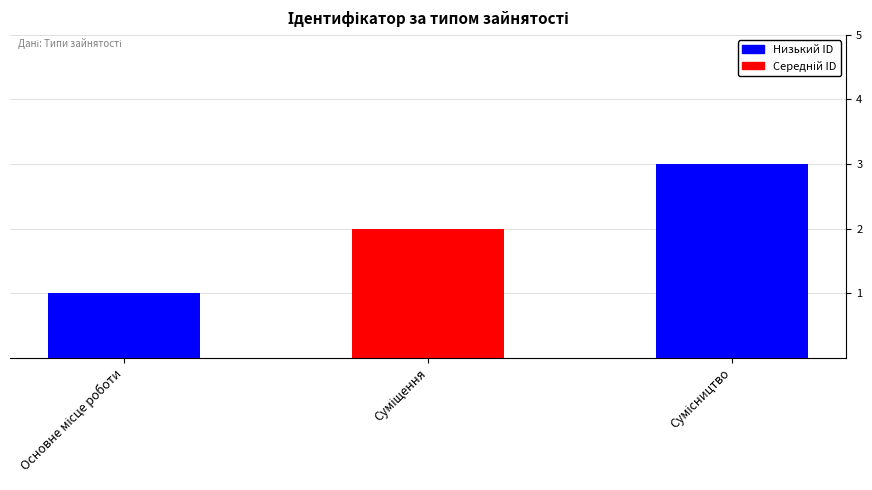

What is the maximum value shown in the chart?

3